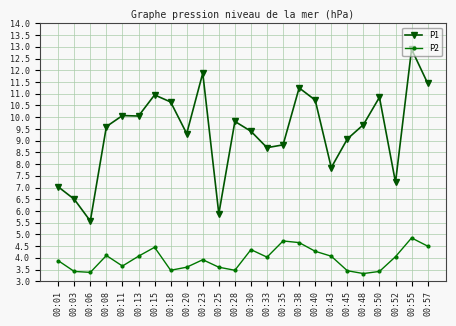

Is the value of P1 at 00:25 greater than the value of P2 at 00:50?

Yes